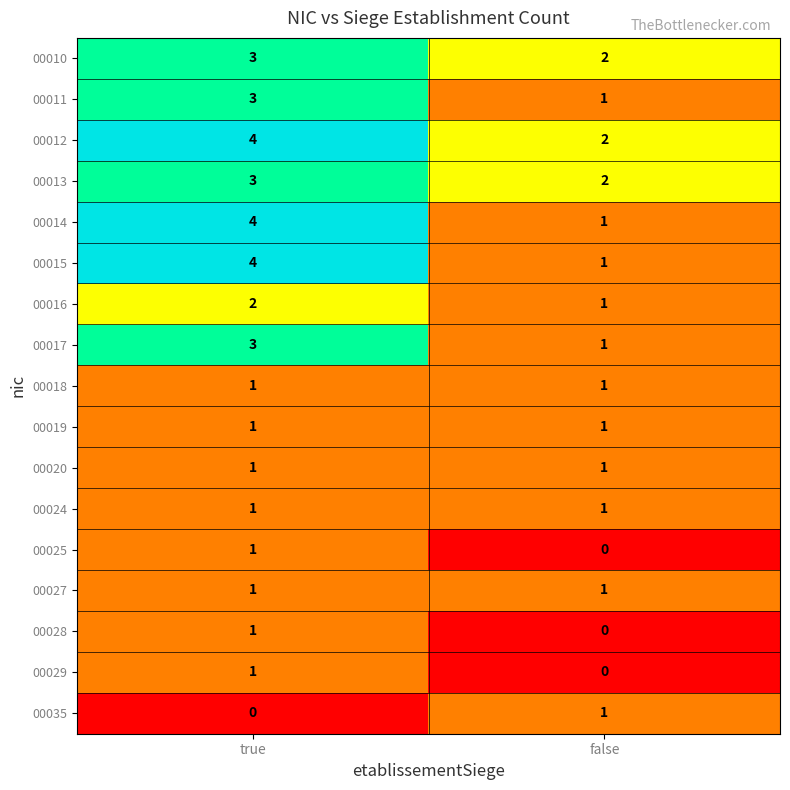

What is the sum of all 00011 values?

4